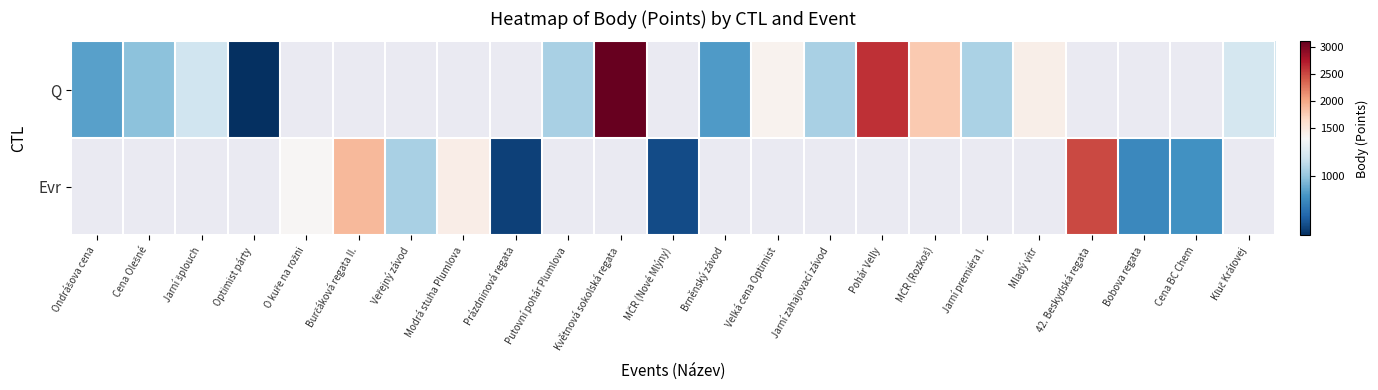

Between Jarní premiéra I. and Mladý vítr, which is larger?

Mladý vítr